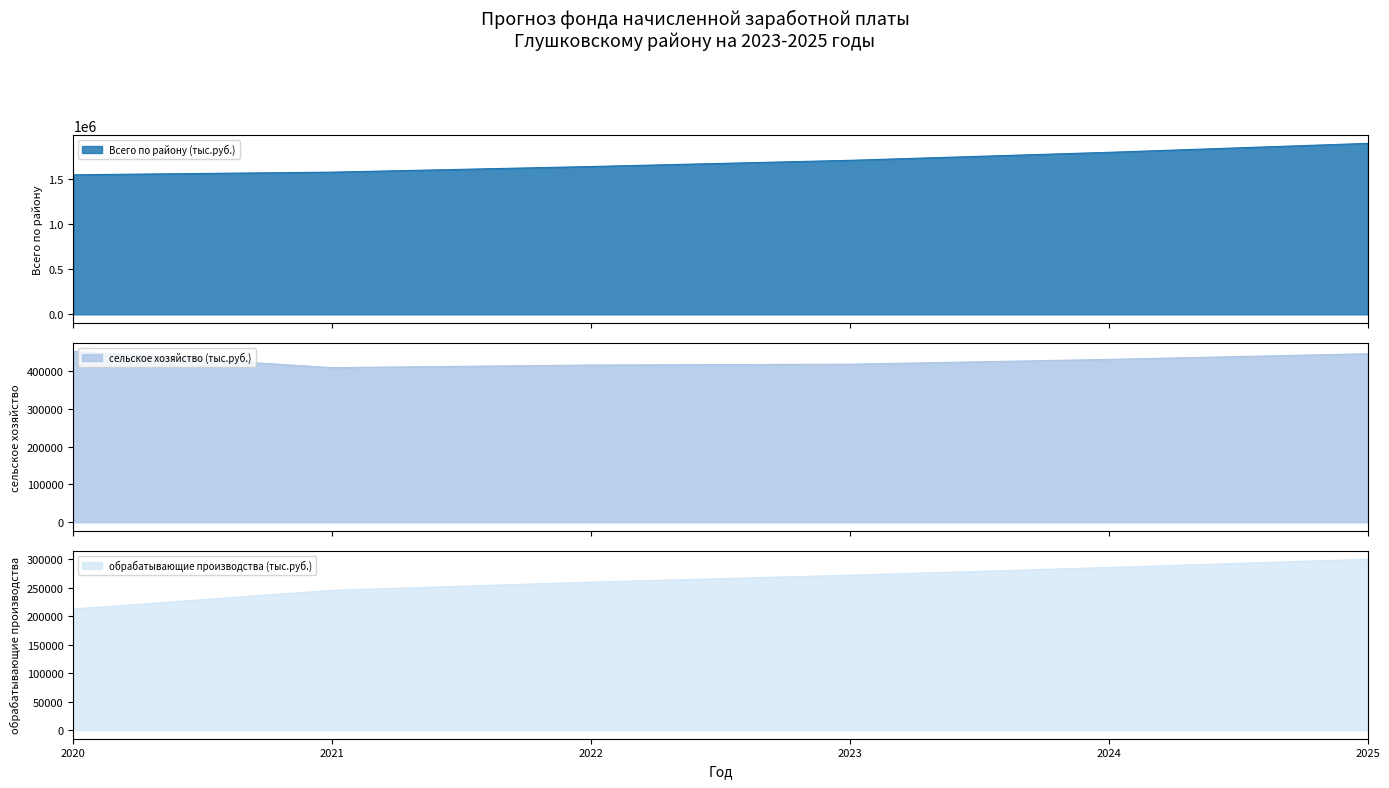

What is the difference between the сельское хозяйство (тыс.руб.) values at 2023 and 2020?

34169.2